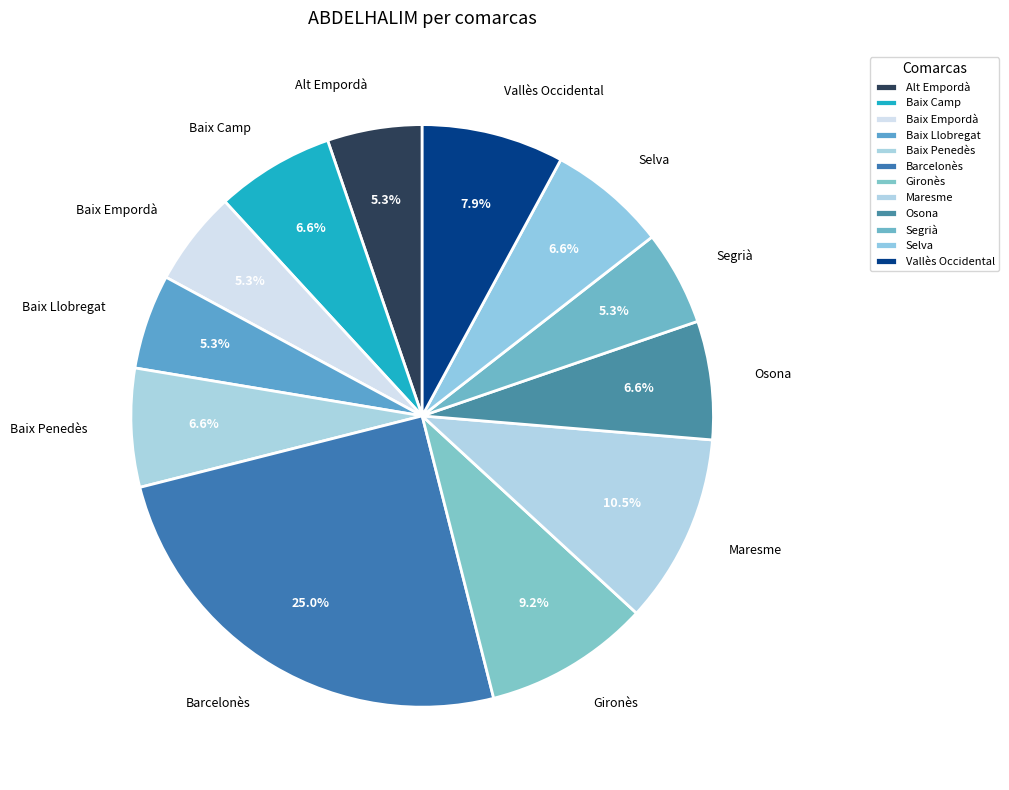

How many segments does this pie chart have?

12